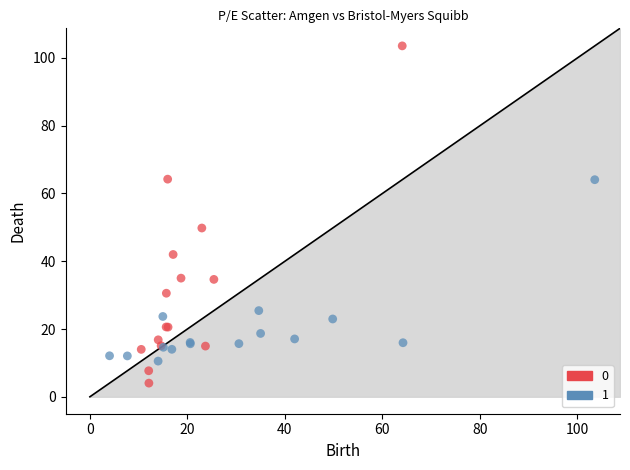

What are all the series names shown in the legend?

0, 1